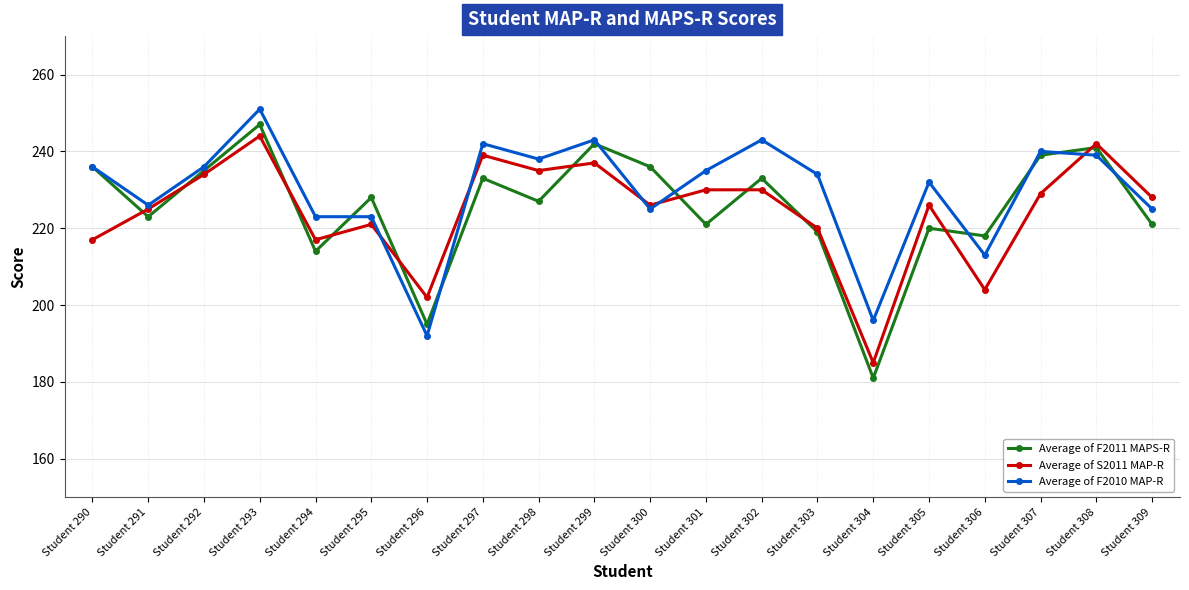

Rank the series by their maximum value, from highest to lowest.

Average of F2010 MAP-R, Average of F2011 MAPS-R, Average of S2011 MAP-R